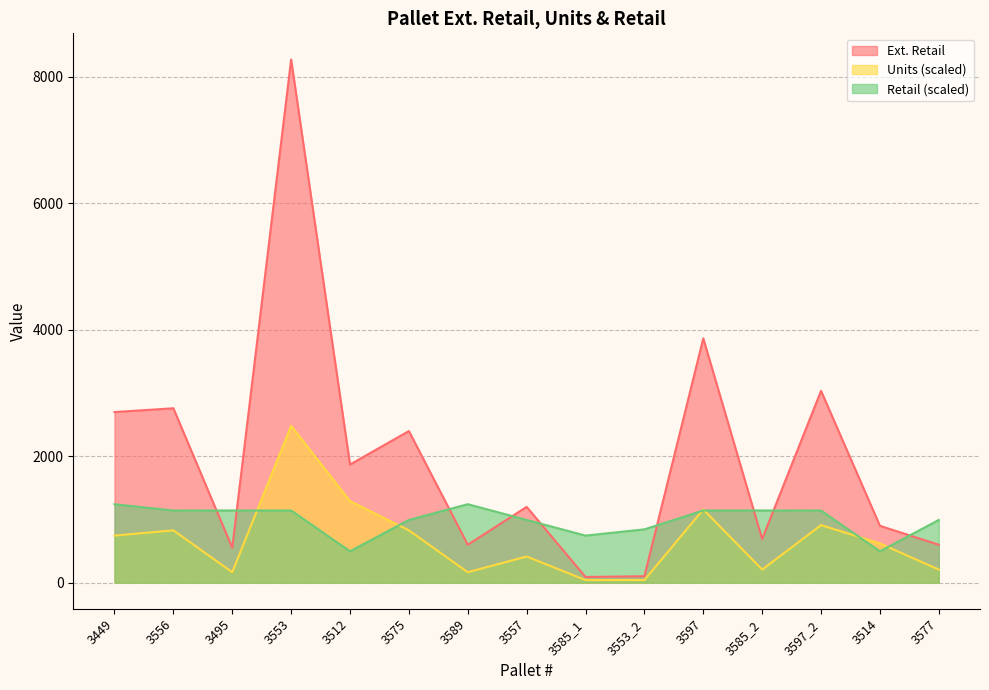

Reading left to right, what are all the values shown in this chart?

Ext. Retail: 2697.8	2757.6	551.8	8272.8	1868.1	2397.6	599.8	1198.8	89.9	101.9	3862.3	689.7	3033.4	899.1	599.4
Units: 744.6	827.3	165.5	2481.8	1289.2	827.3	165.5	413.6	41.4	41.4	1158.2	206.8	910.0	620.5	206.8
Retail: 1240.4	1141.1	1141.6	1141.1	496.1	992.1	1240.9	992.1	744.4	843.2	1141.6	1141.6	1141.1	496.1	992.1